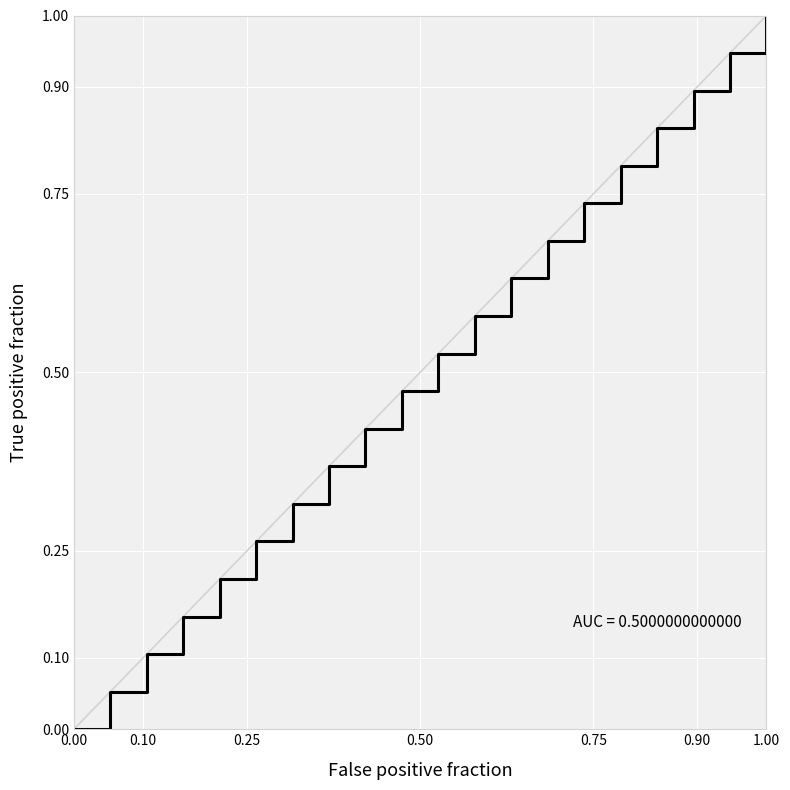

What is the maximum value shown in the chart?

1.0